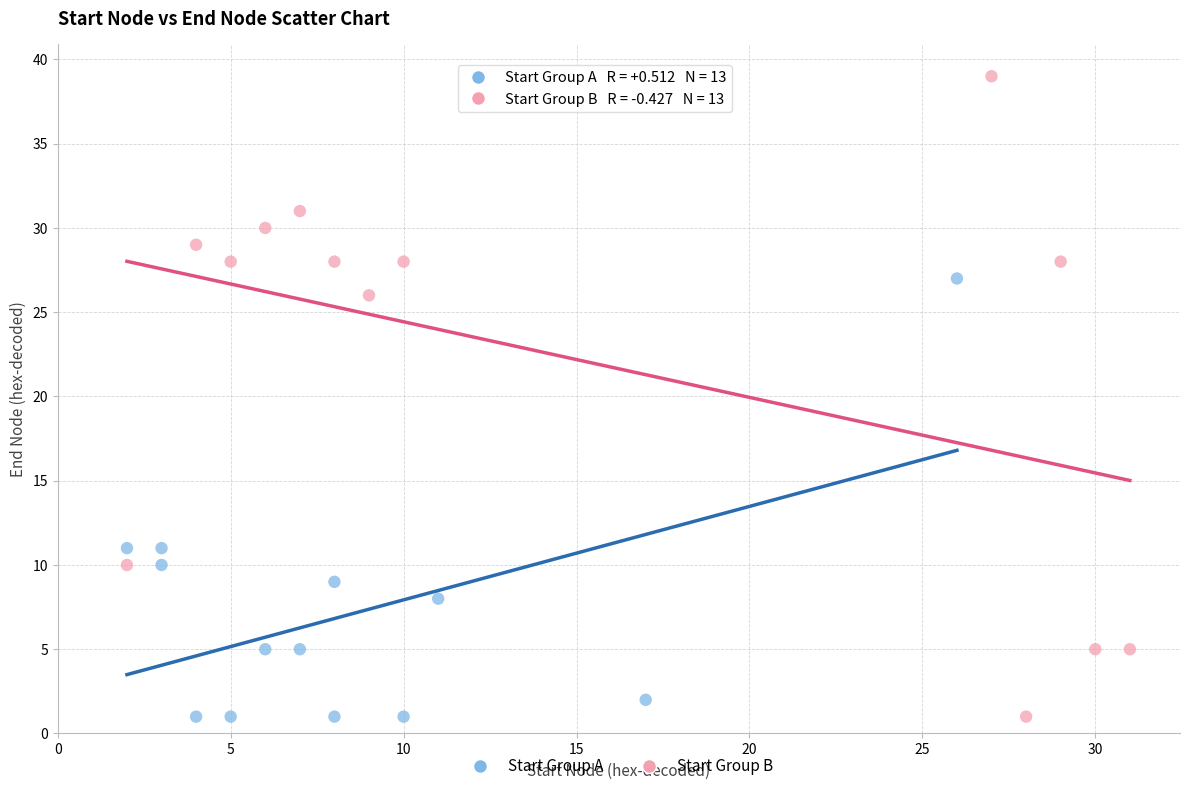

Which series has the largest Y range (max minus min)?

Start Group B